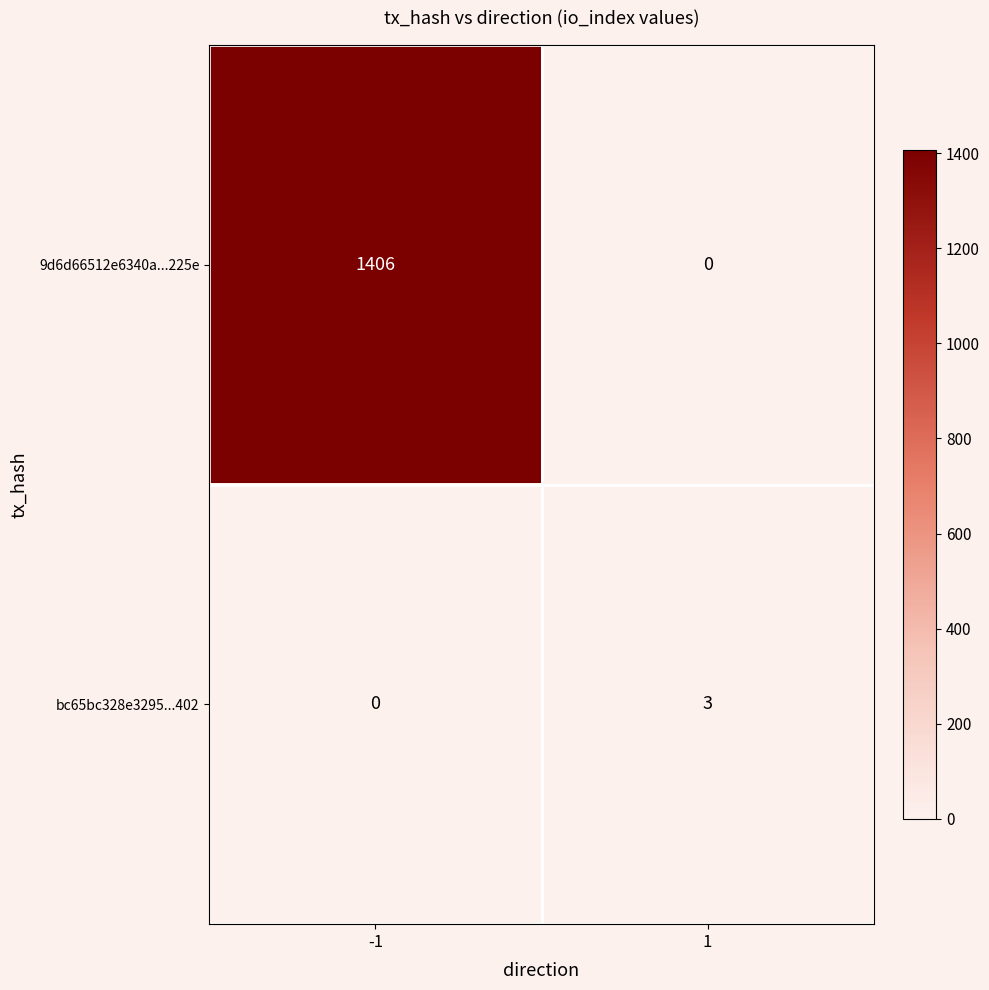

Is it true that 9d6d66512e6340a...225e equals -573 at 1?

False